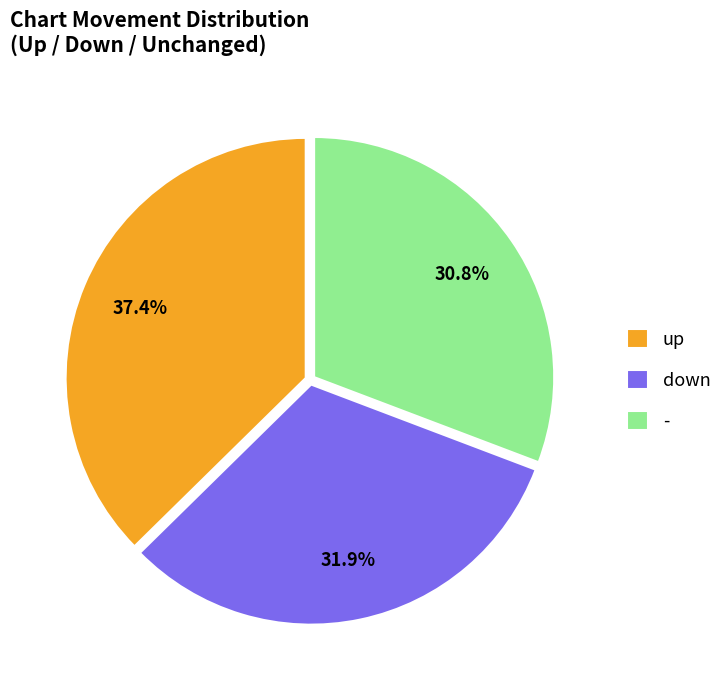

Does - account for over 50% of the chart?

No